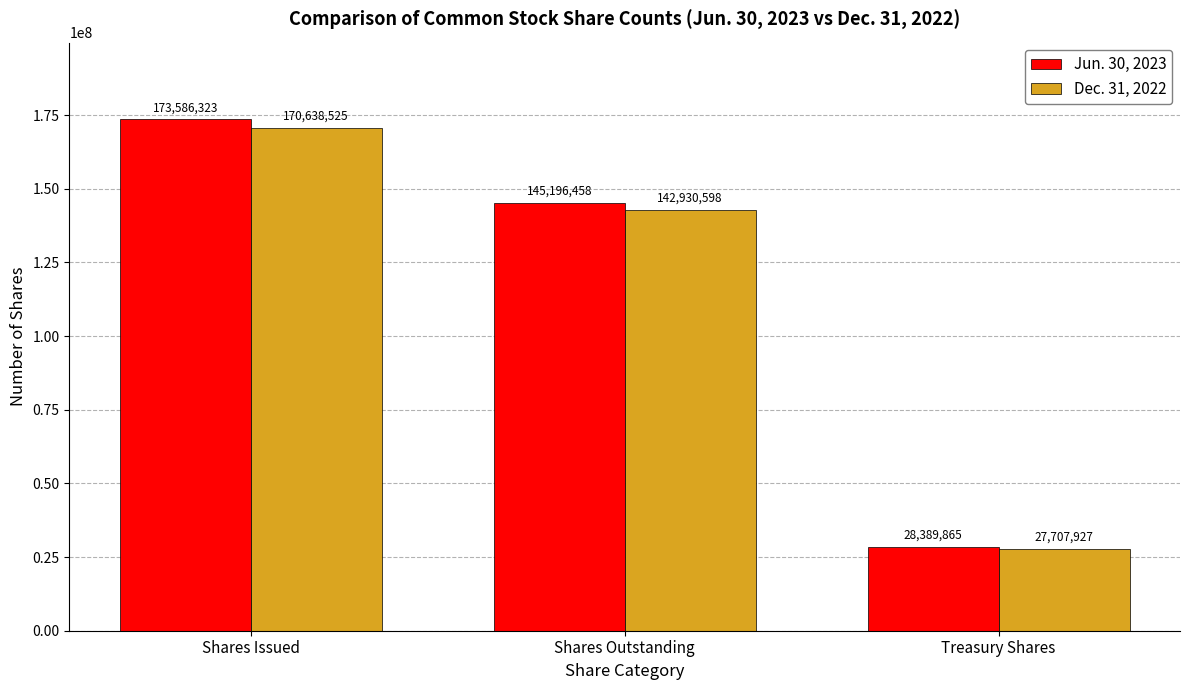

What position from the left is Shares Issued?

1